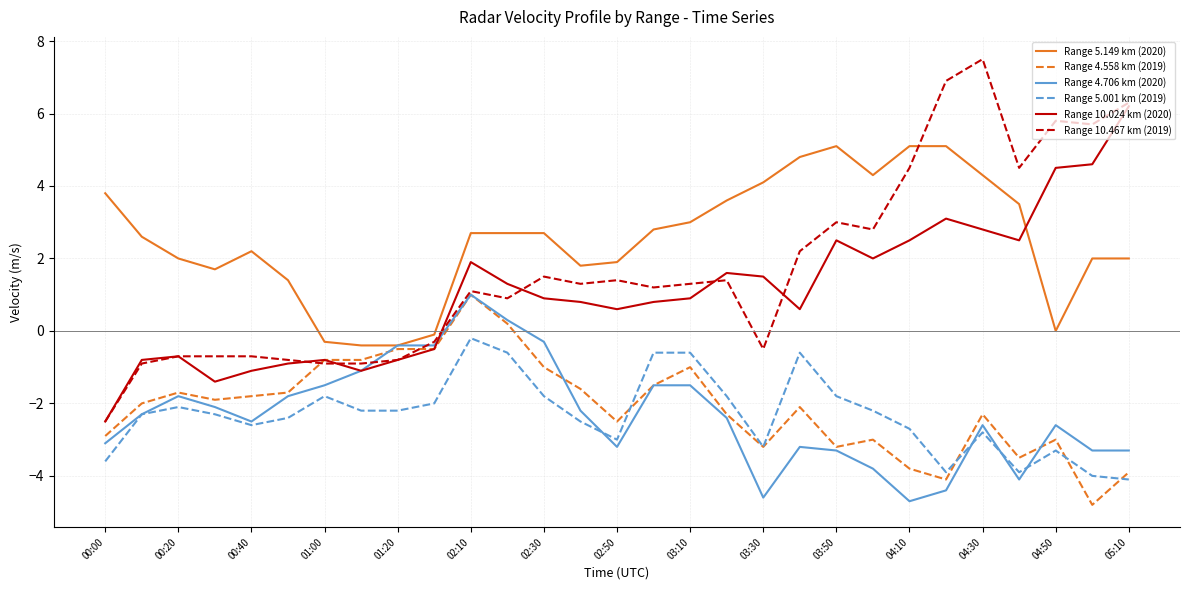

True or false: Range 5.001 km (2019) and Range 10.467 km (2019) cross at least once.

False